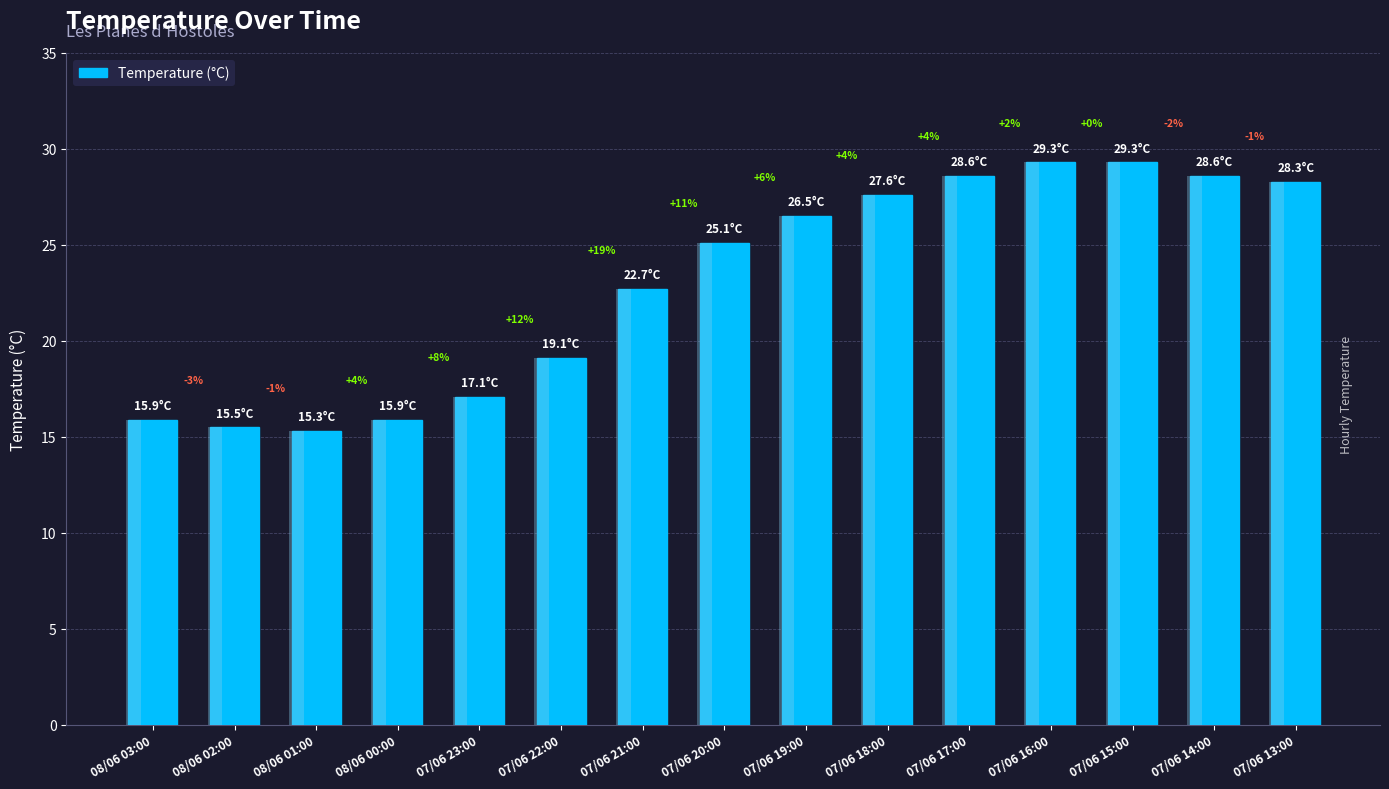

What position from the left is 07/06 22:00?

6